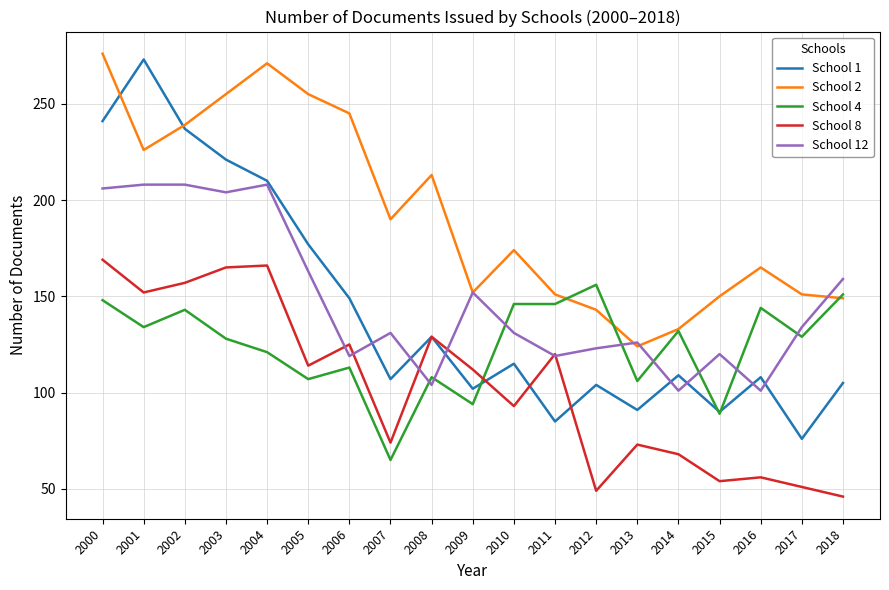

At how many categories does at least one series exceed 100?

19